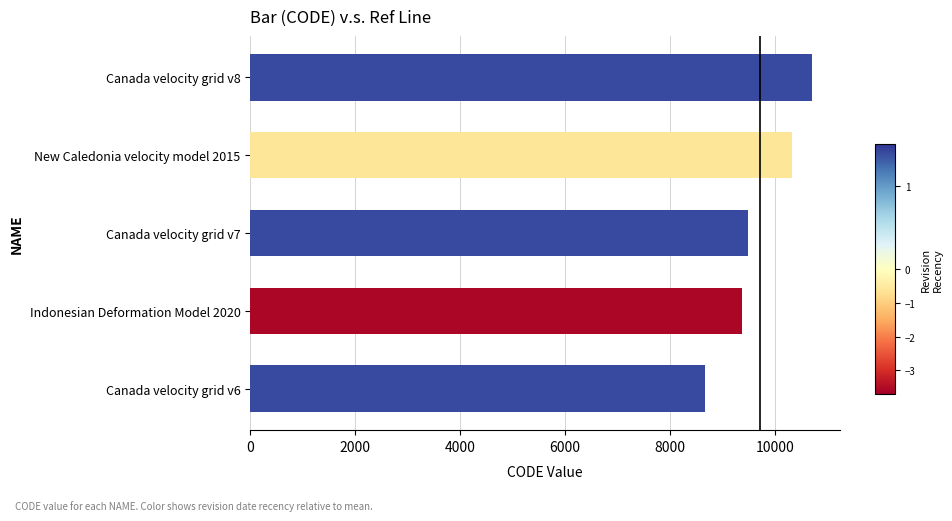

Count the number of categories in the chart.

5